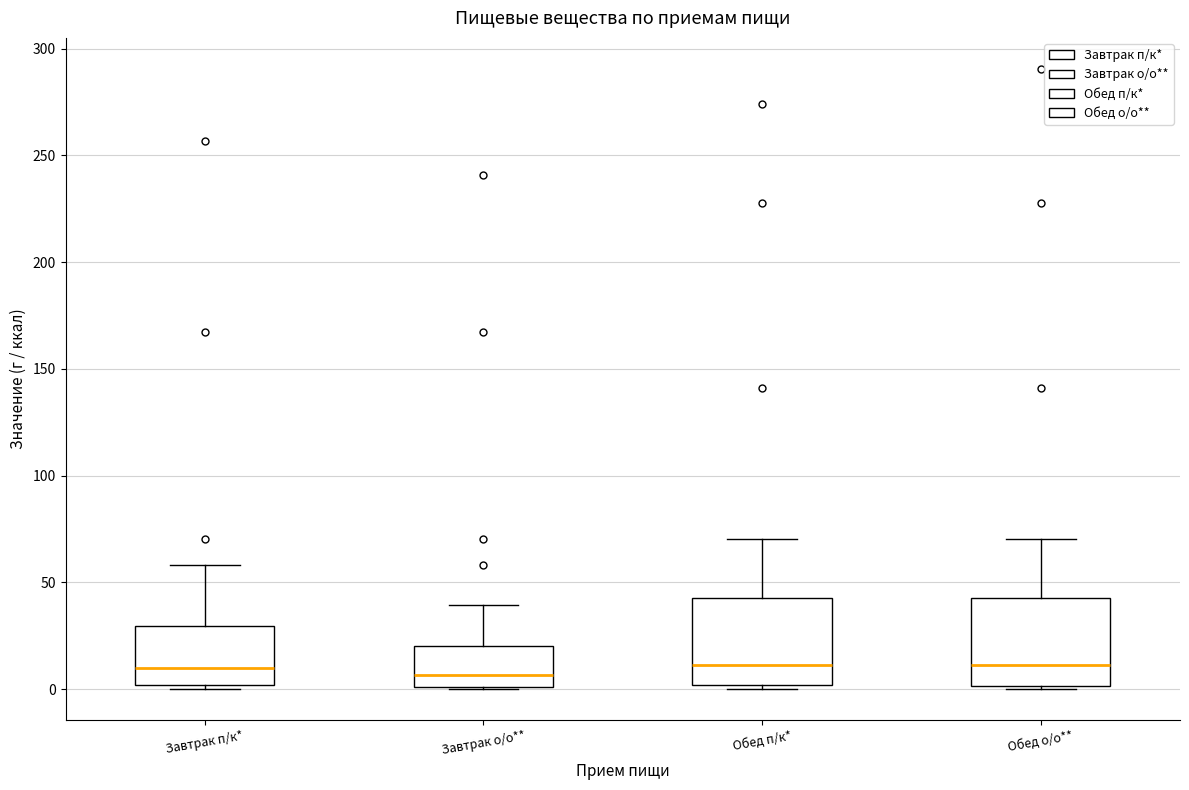

Reading left to right, transcribe this box plot: for each box, give where its median line is, the range the box spans, and where its two whiskers end, as read against the y-axis. The values are not printed on the chart, so give them approximately, as read against the axis.

Завтрак п/к*: median 10, box 0 to 30, whiskers 0 (just below the box's lower edge) to 60
Завтрак о/о**: median 5, box 0 to 20, whiskers 0 to 40
Обед п/к*: median 10, box 0 to 45, whiskers 0 (just below the box's lower edge) to 70
Обед о/о**: median 10, box 0 to 45, whiskers 0 to 70